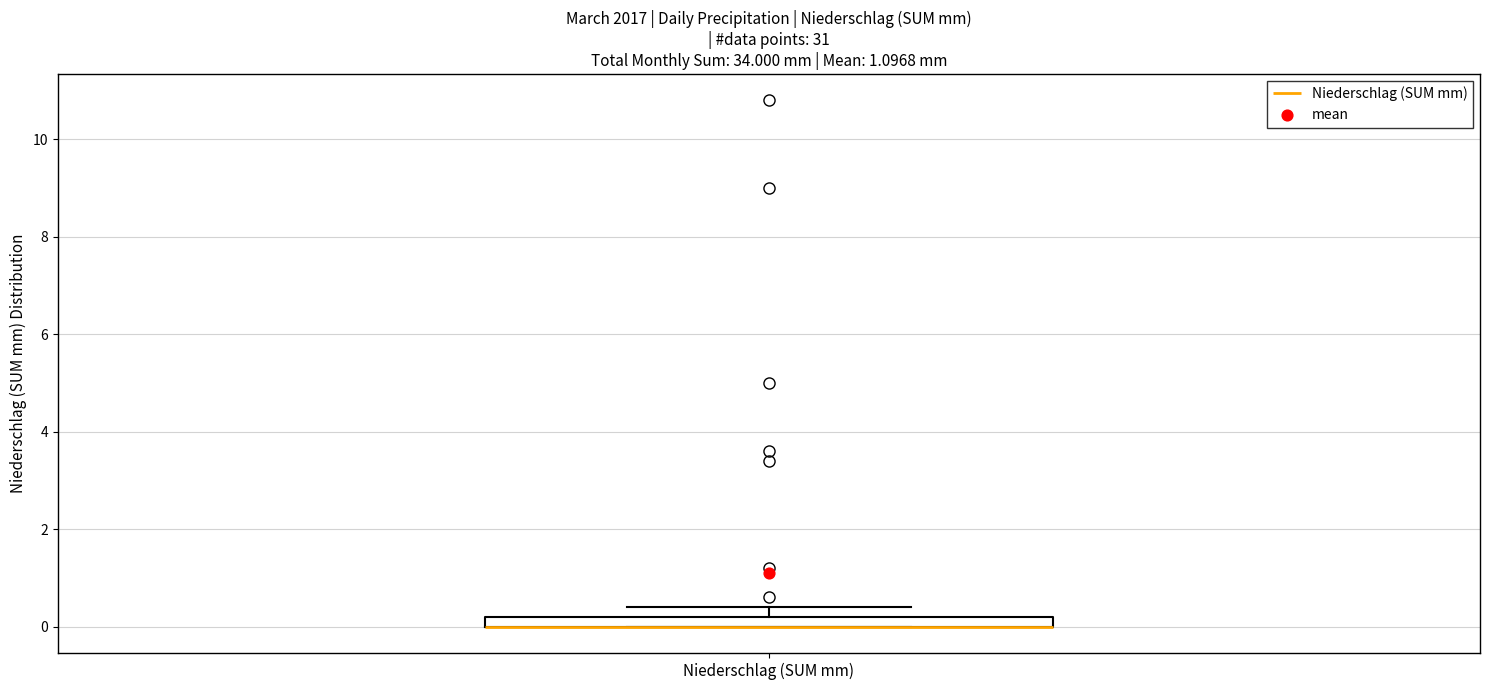

Where is the upper edge of the box for Niederschlag (SUM mm) on the y-axis? The values are not printed on the chart, so give them approximately, as read against the axis.

0.2